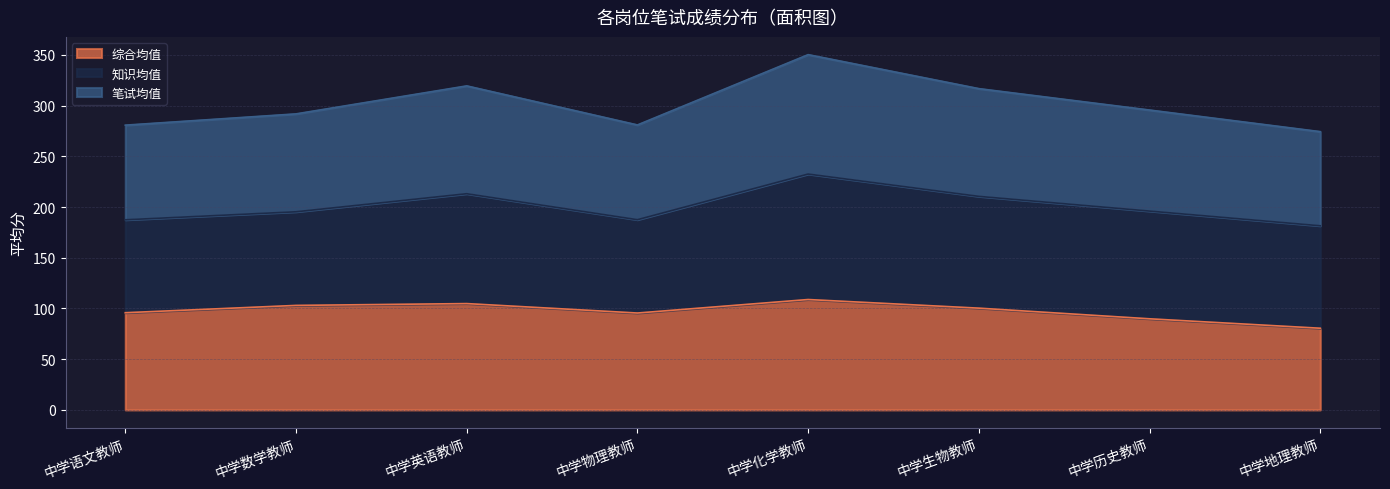

Does the chart have visible grid lines?

Yes